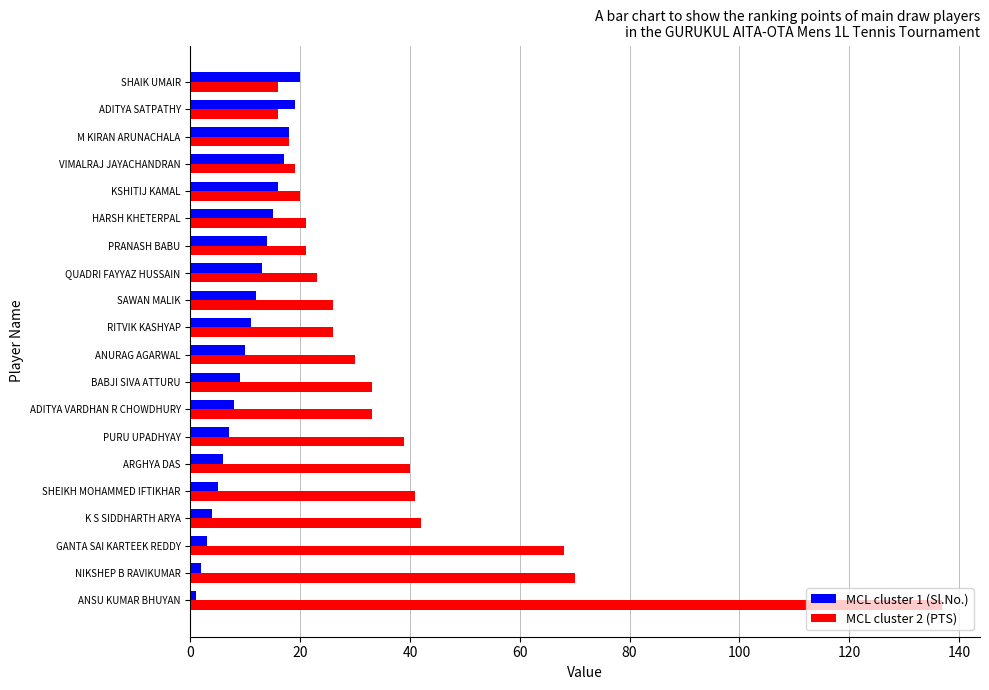

Which series has the largest total across all categories?

MCL cluster 2 (PTS)